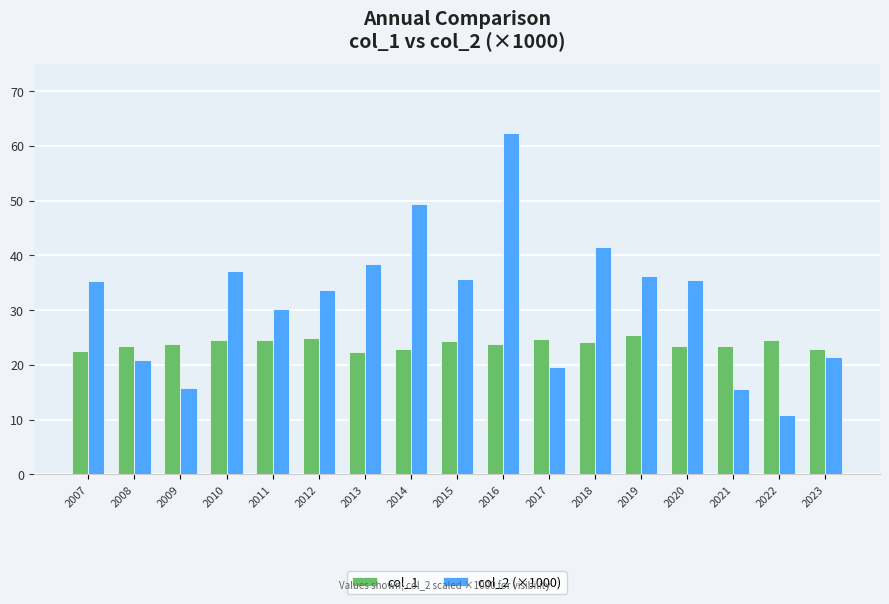

What is the total value across all series at 2020?

58.9